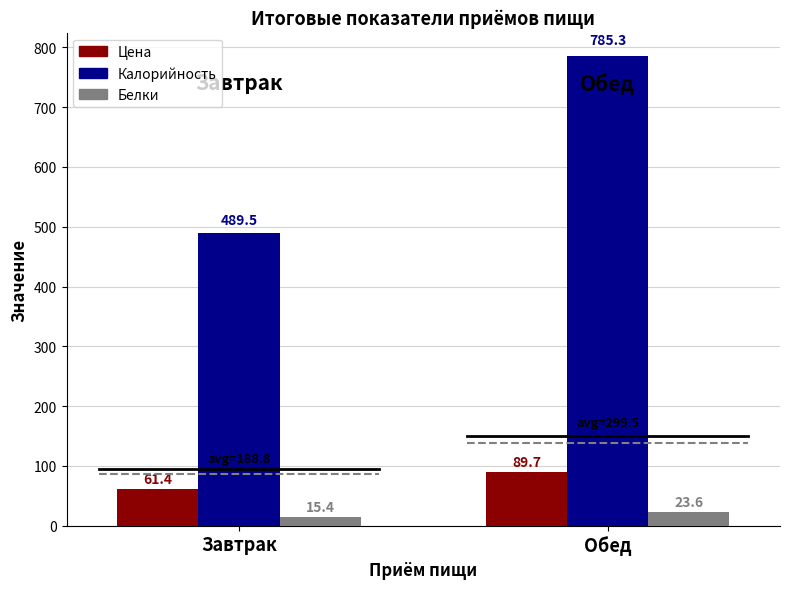

Reading right to left, transcribe all the data shown in this chart.

Цена: Обед=89.7	Завтрак=61.4
Калорийность: Обед=785.3	Завтрак=489.5
Белки: Обед=23.6	Завтрак=15.4